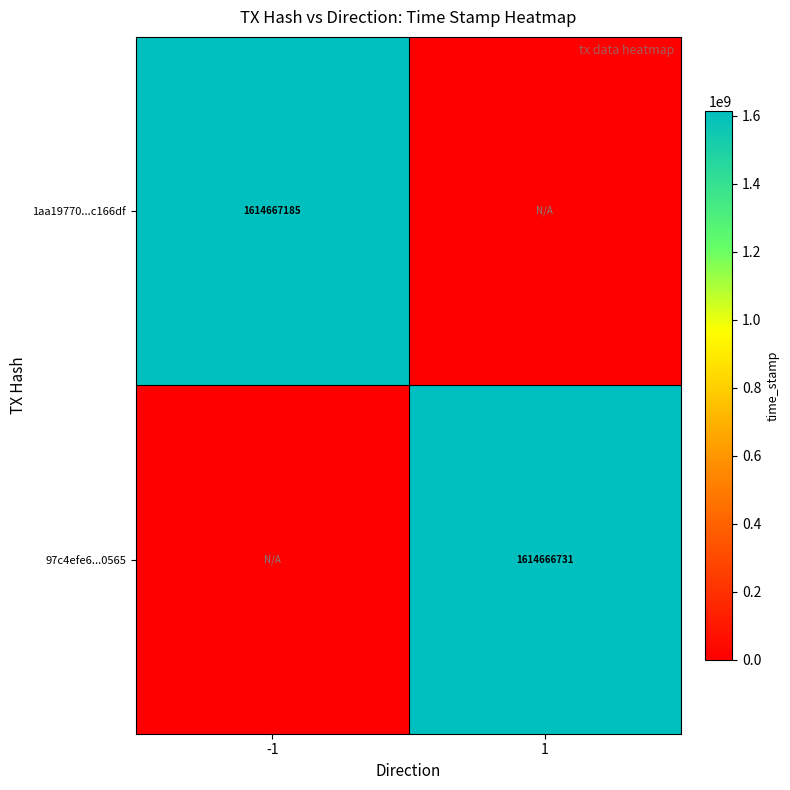

True or false: 97c4efe6...0565 has a value of 1614666731 at 1.

True